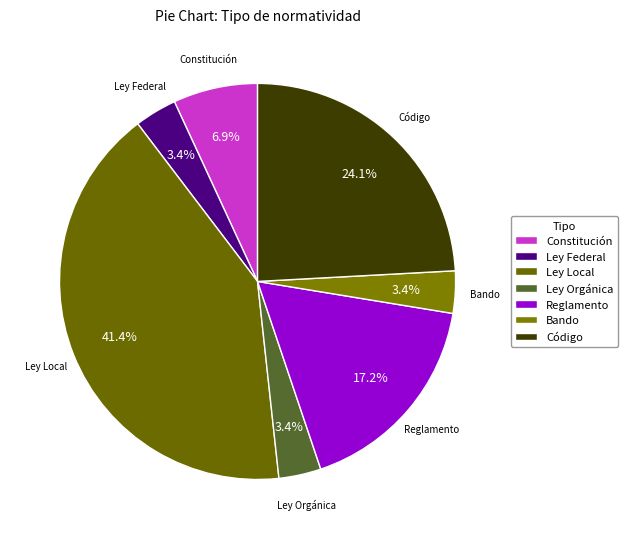

Does any single category account for the majority?

No